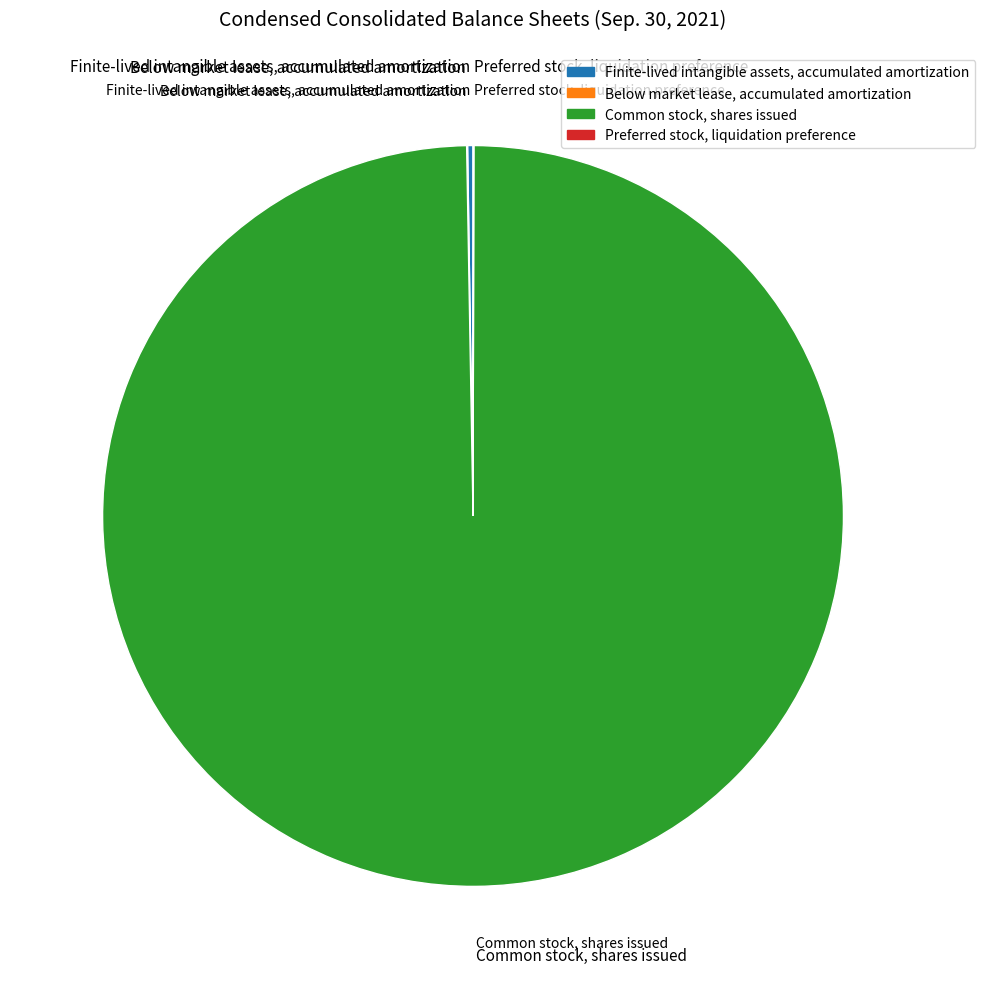

Does any single category account for the majority?

Yes